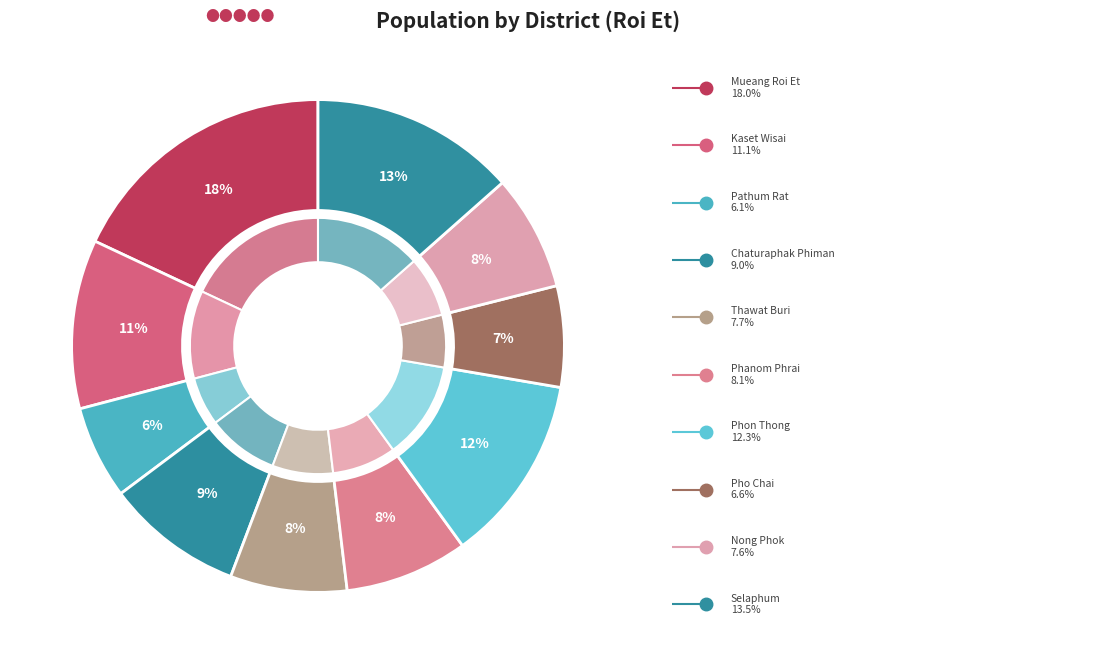

Does Mueang Roi Et account for over 50% of the chart?

No